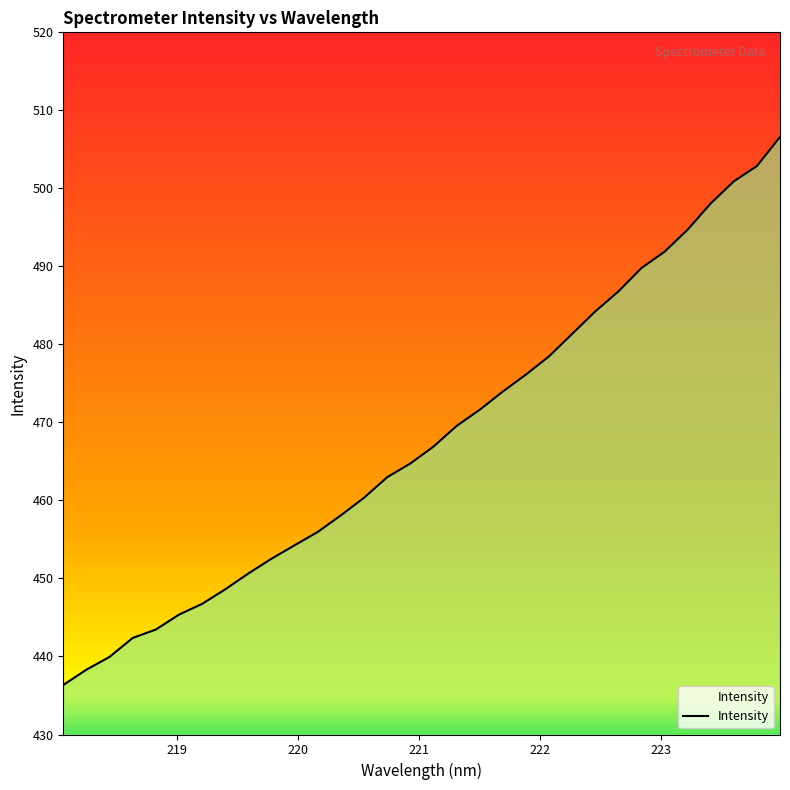

How many categories are shown in the chart?

32